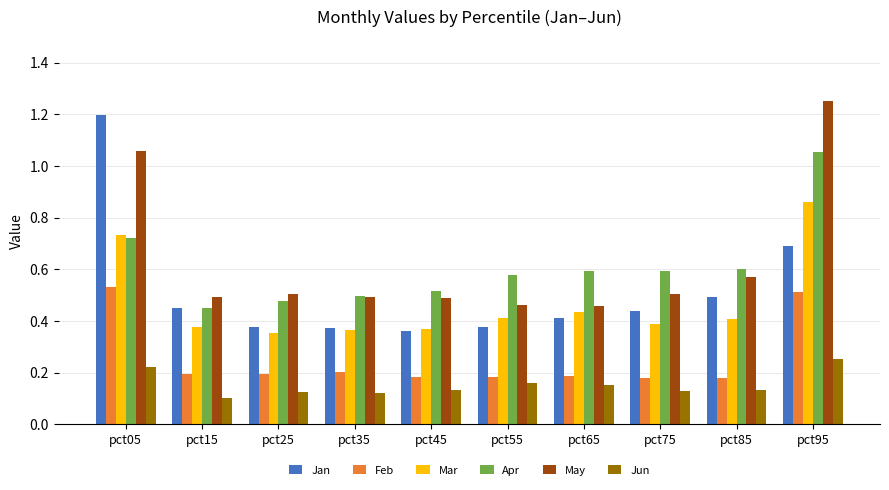

How many series are shown in this chart?

6